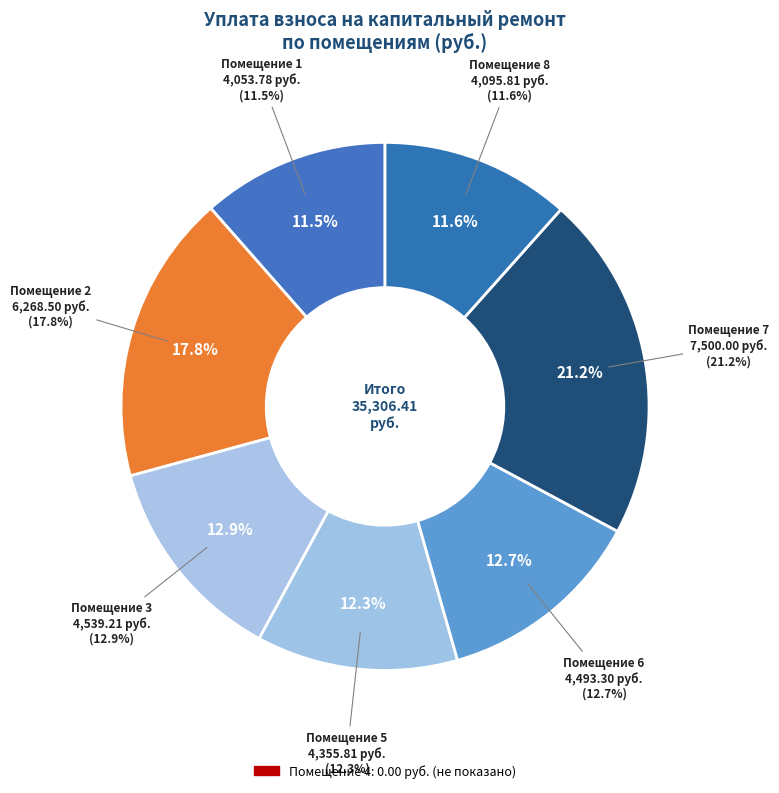

What is the change in value from 1 to 5?

+302.0